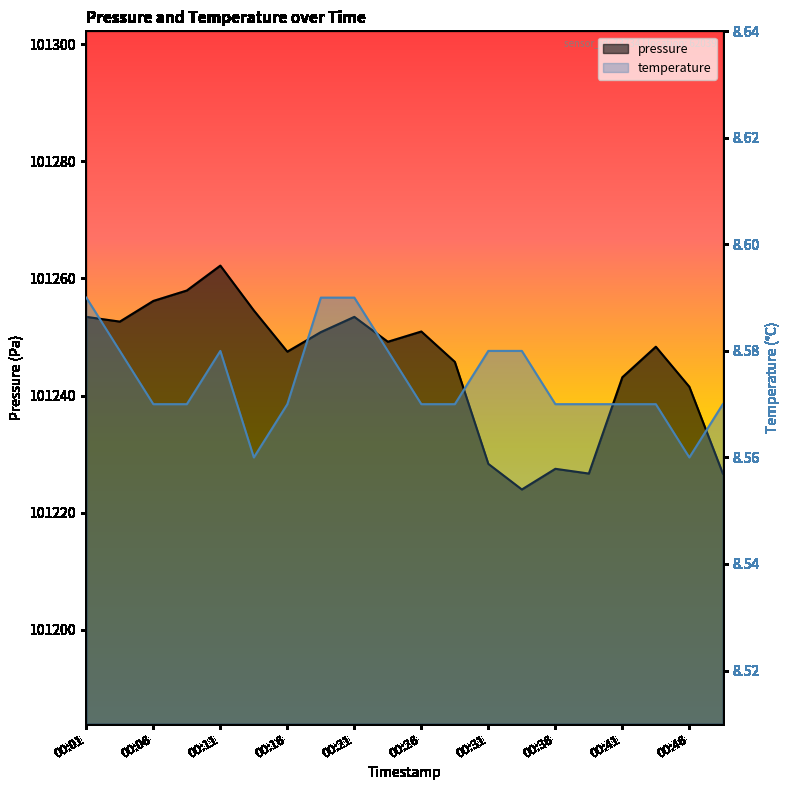

Reading left to right, transcribe all the data shown in this chart.

pressure: 101253.4	101252.6	101256.2	101257.9	101262.2	101254.5	101247.5	101250.8	101253.4	101249.2	101250.9	101245.8	101228.3	101224.0	101227.5	101226.7	101243.1	101248.3	101241.5	101226.7
temperature: 8.6	8.6	8.6	8.6	8.6	8.6	8.6	8.6	8.6	8.6	8.6	8.6	8.6	8.6	8.6	8.6	8.6	8.6	8.6	8.6